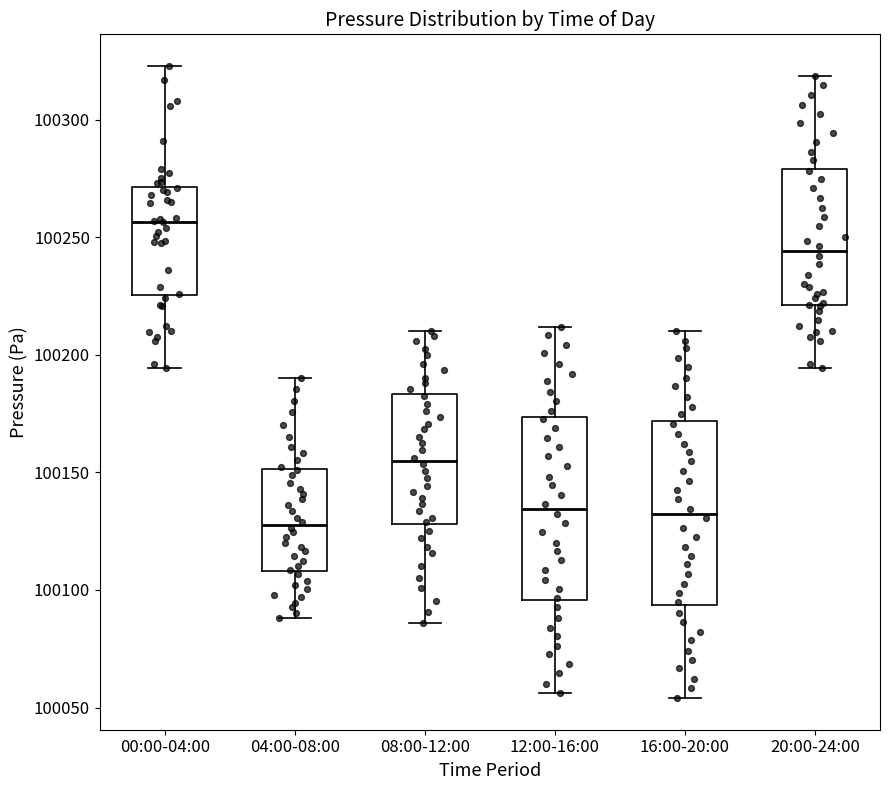

Reading left to right, transcribe this box plot: for each box, give where its median line is, the range the box spans, and where its two whiskers end, as read against the y-axis. The values are not printed on the chart, so give them approximately, as read against the axis.

00:00-04:00: median 100255, box 100225 to 100270, whiskers 100195 to 100325
04:00-08:00: median 100130, box 100110 to 100150, whiskers 100090 to 100190
08:00-12:00: median 100155, box 100130 to 100185, whiskers 100085 to 100210
12:00-16:00: median 100135, box 100095 to 100175, whiskers 100055 to 100210
16:00-20:00: median 100135, box 100095 to 100170, whiskers 100055 to 100210
20:00-24:00: median 100245, box 100220 to 100280, whiskers 100195 to 100320